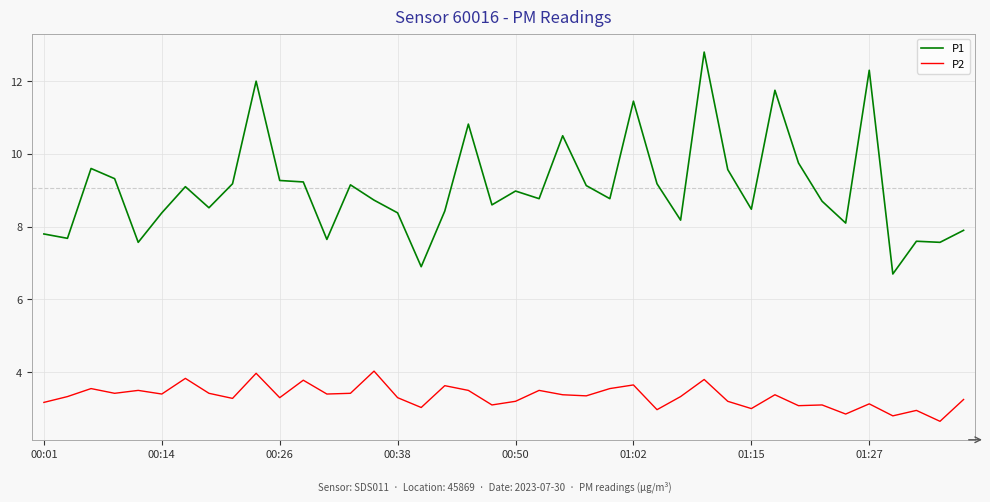

Does the chart display data point markers on the line(s)?

No